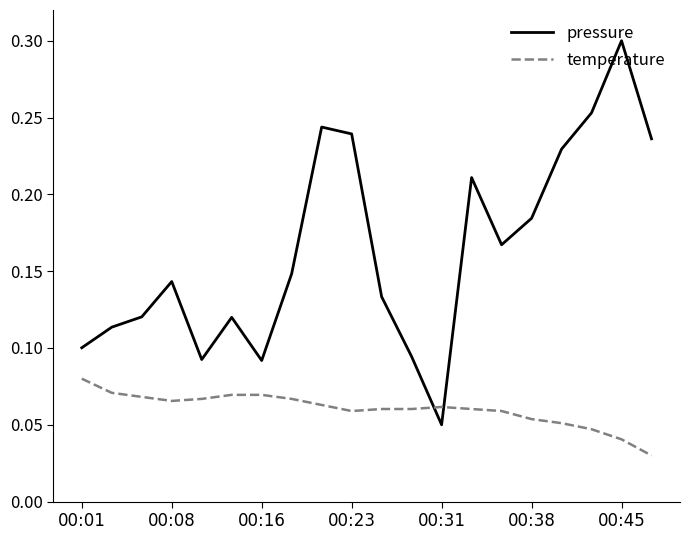

How many temperature values are between 0 and 1?

20